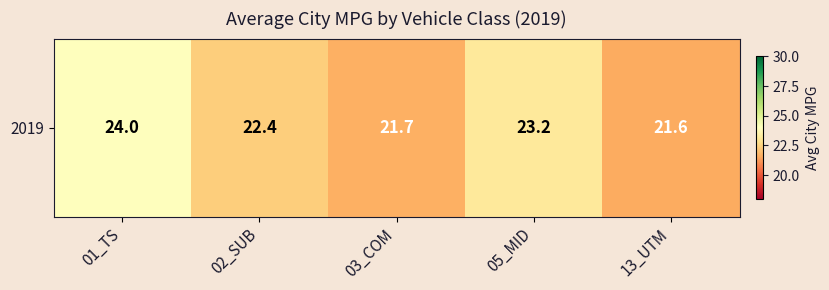

What is the change in value from 01_TS to 05_MID?

-0.8